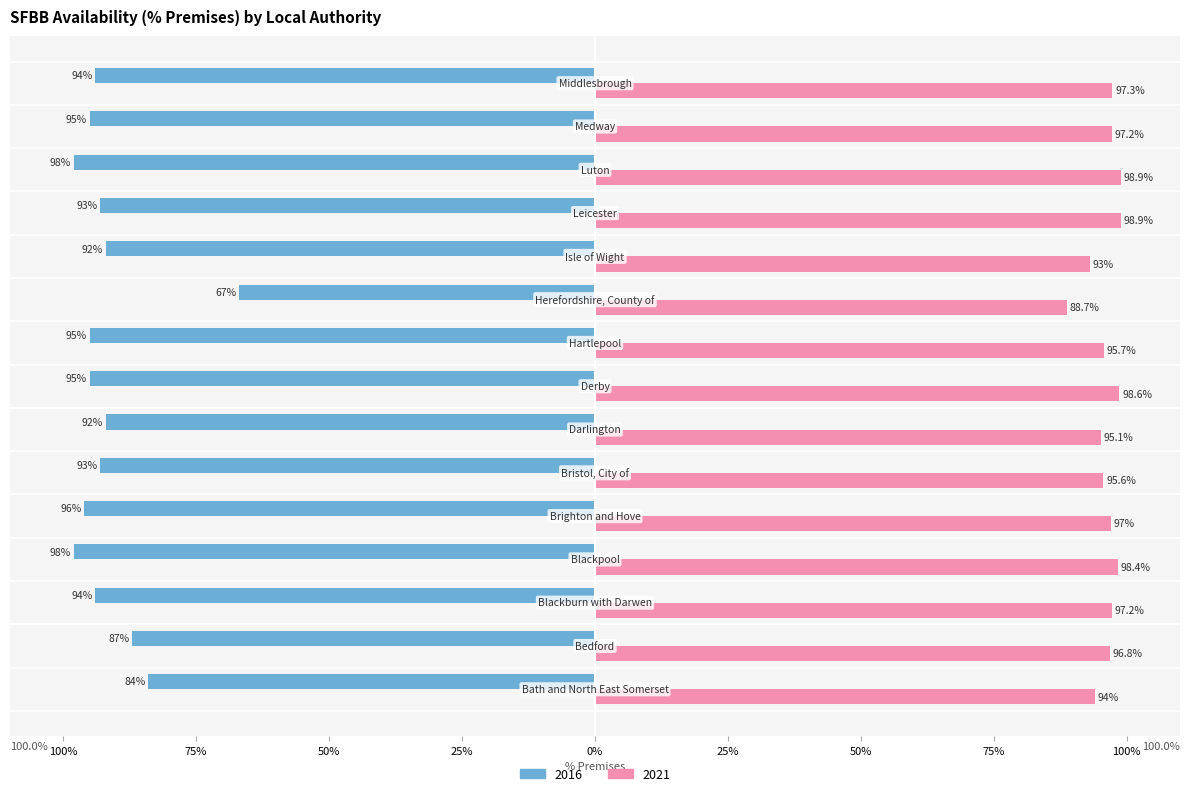

Which series has the largest range (max minus min)?

2016